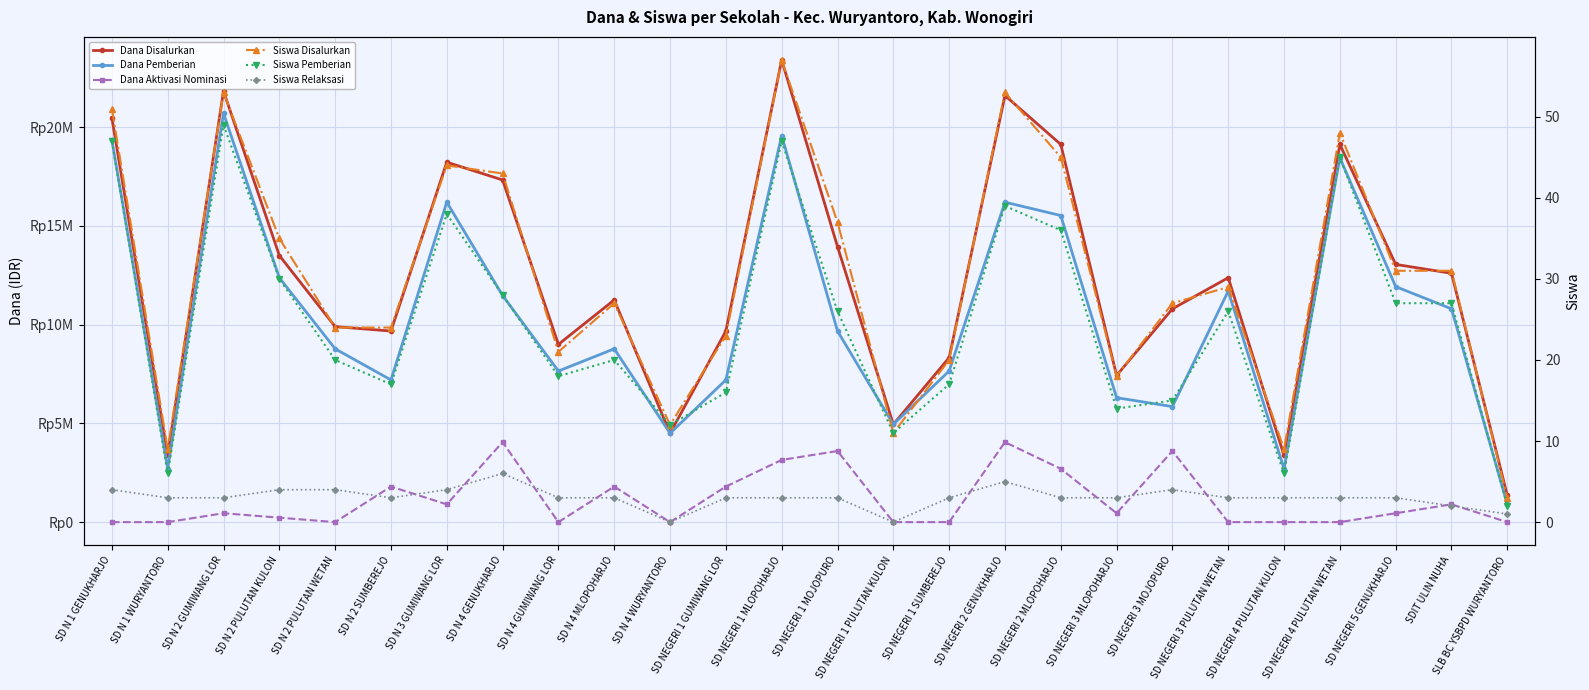

How many lines are shown in the chart?

6